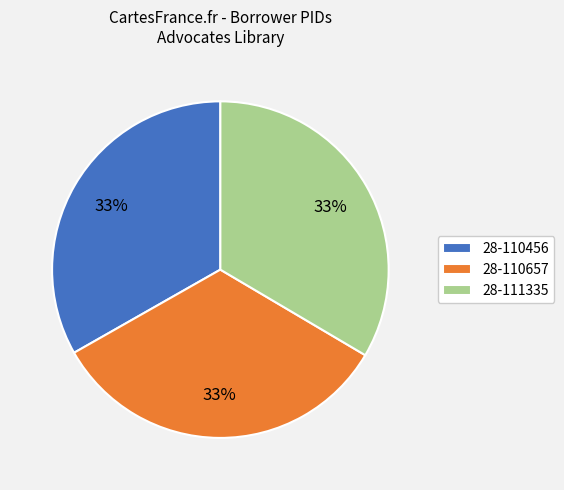

To the nearest percent, what percentage of the pie is 28-110657?

33%